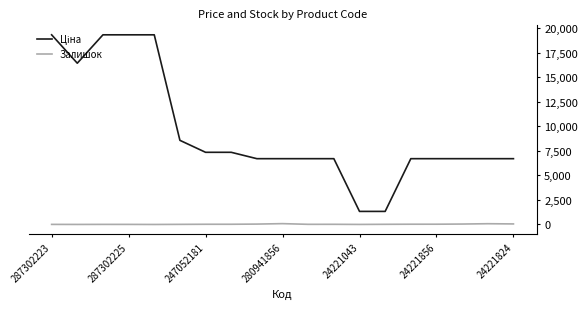

What is the maximum value shown in the chart?

19343.1